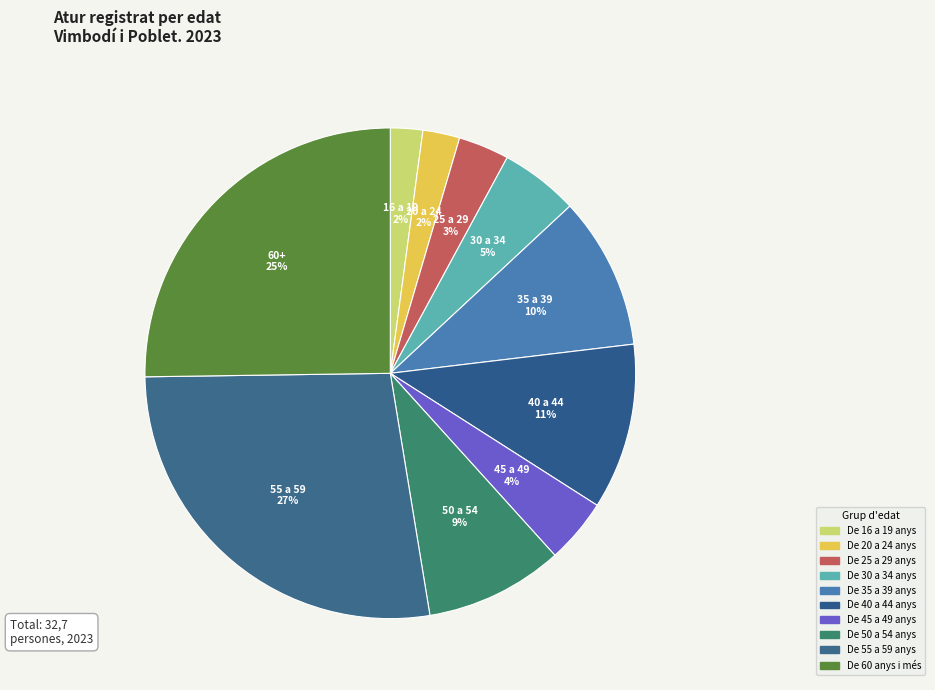

What is the largest slice in the pie chart?

De 55 a 59 anys